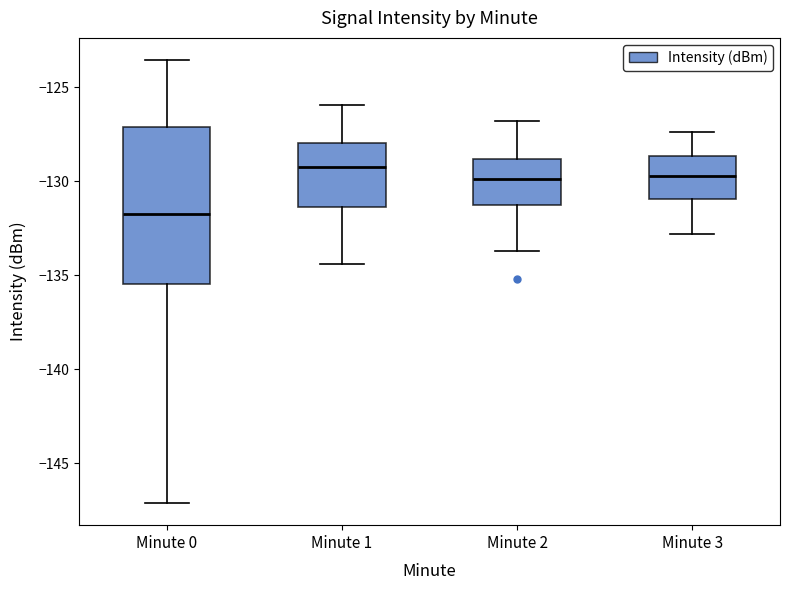

Reading left to right, transcribe this box plot: for each box, give where its median line is, the range the box spans, and where its two whiskers end, as read against the y-axis. The values are not printed on the chart, so give them approximately, as read against the axis.

Minute 0: median -132.0, box -135.5 to -127.0, whiskers -147.0 to -123.5
Minute 1: median -129.5, box -131.5 to -128.0, whiskers -134.5 to -126.0
Minute 2: median -130.0, box -131.0 to -129.0, whiskers -133.5 to -127.0
Minute 3: median -129.5, box -131.0 to -128.5, whiskers -133.0 to -127.5